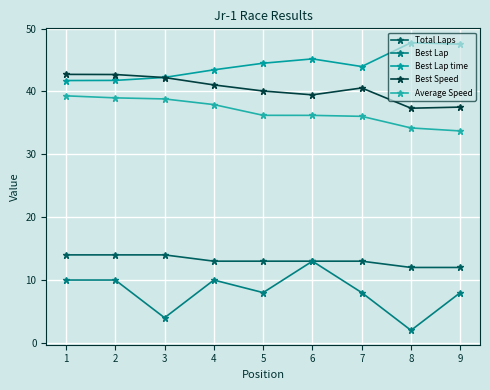

Is this an area chart (filled region under the line)?

No